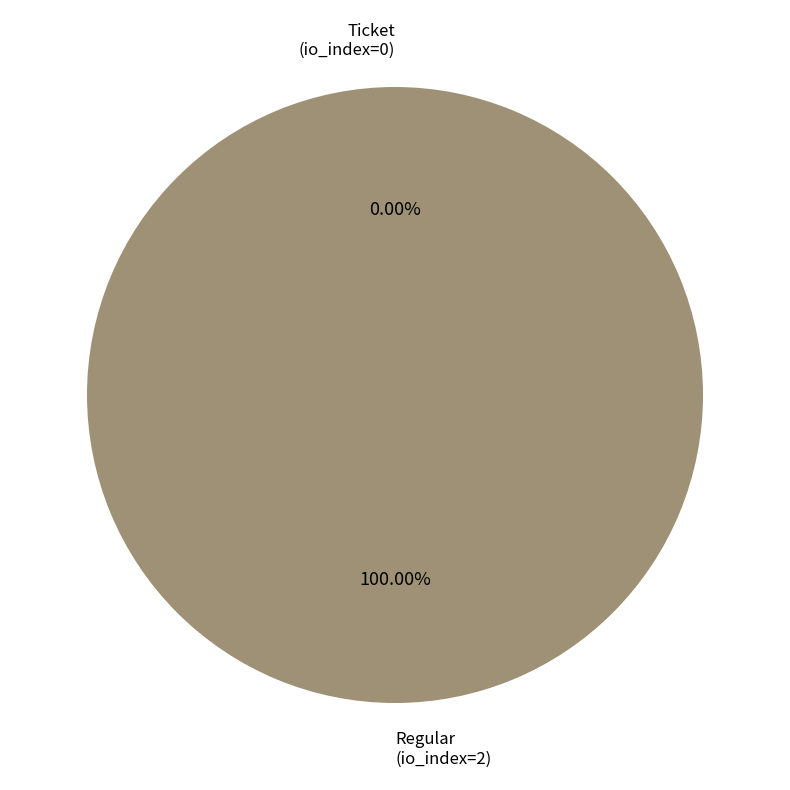

How many segments does this pie chart have?

2